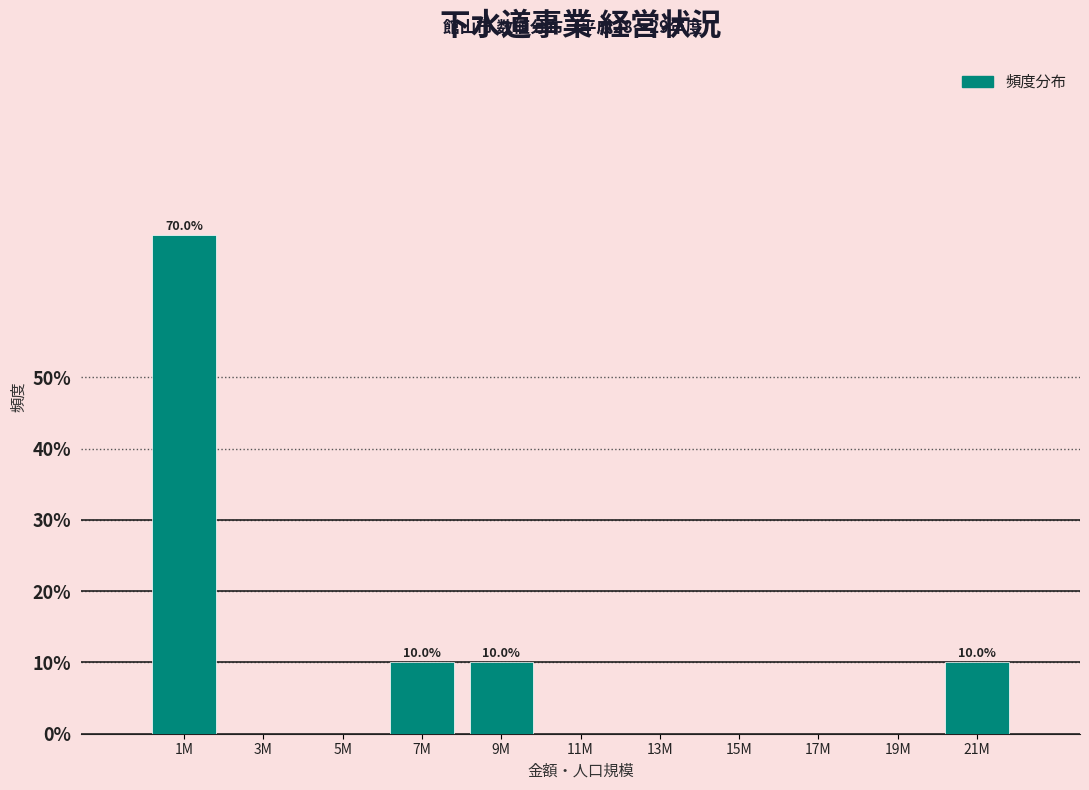

Reading right to left, list all the values displayed in this chart.

21M=10	19M=0	17M=0	15M=0	13M=0	11M=0	9M=10	7M=10	5M=0	3M=0	1M=70